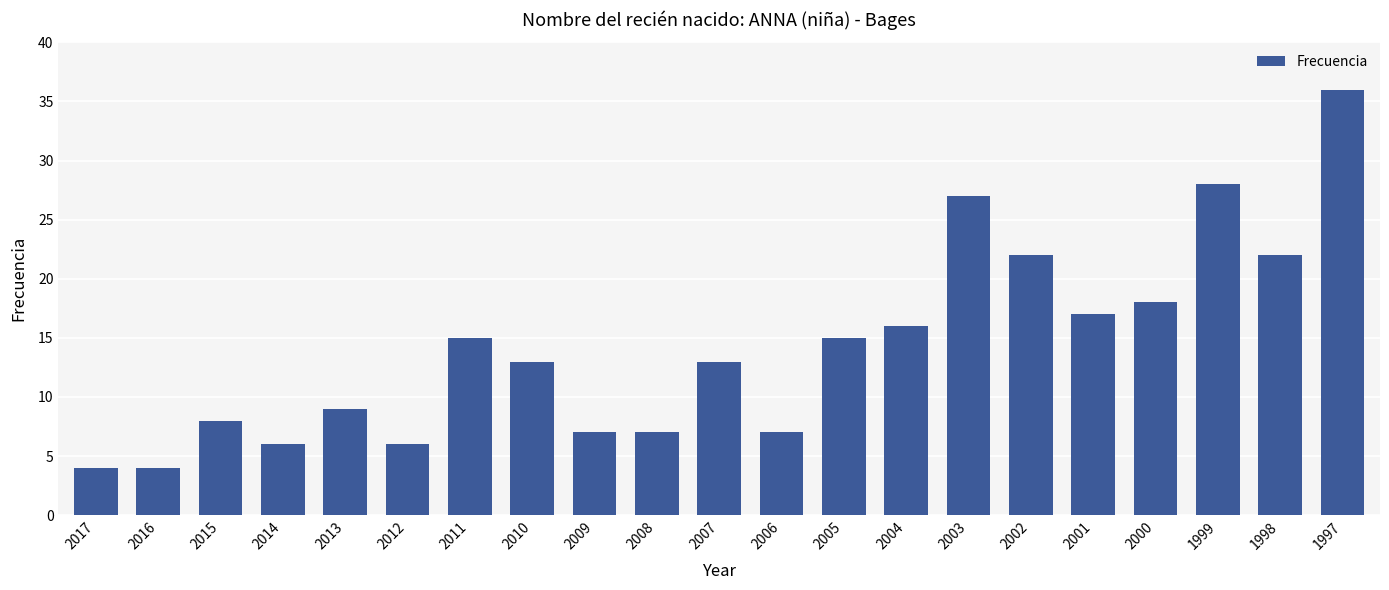

Are the bars grouped side by side (vs. stacked)?

No